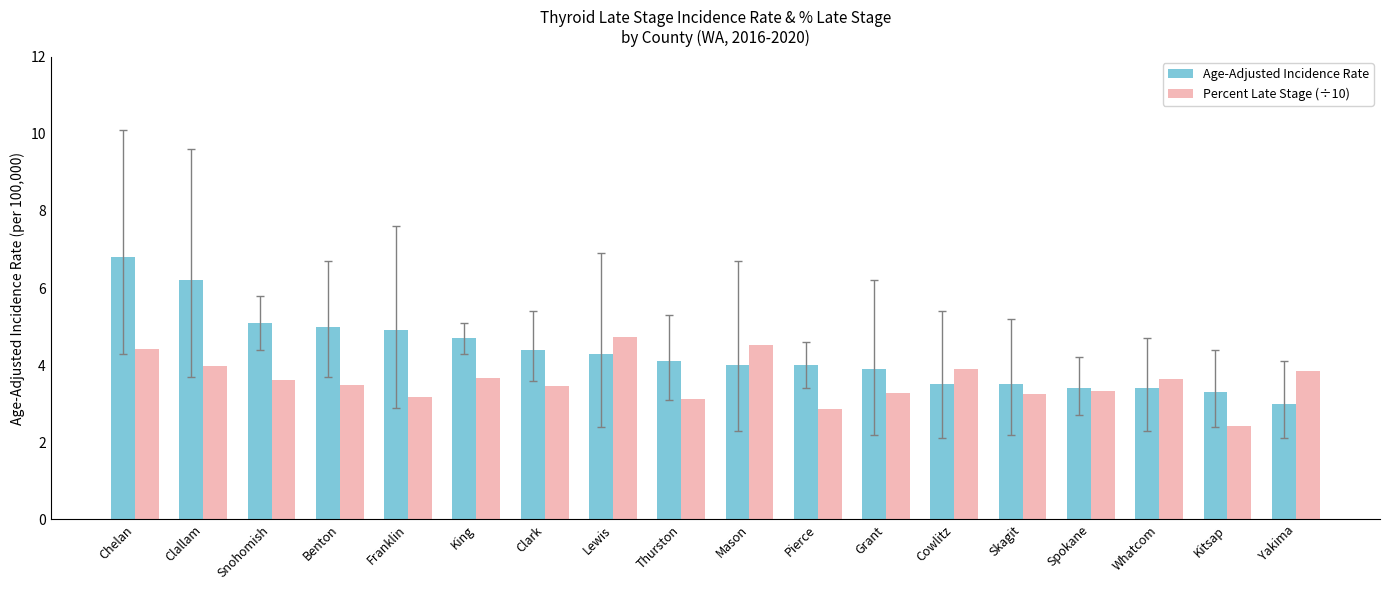

What is the label of the 2nd bar from the right?

Kitsap